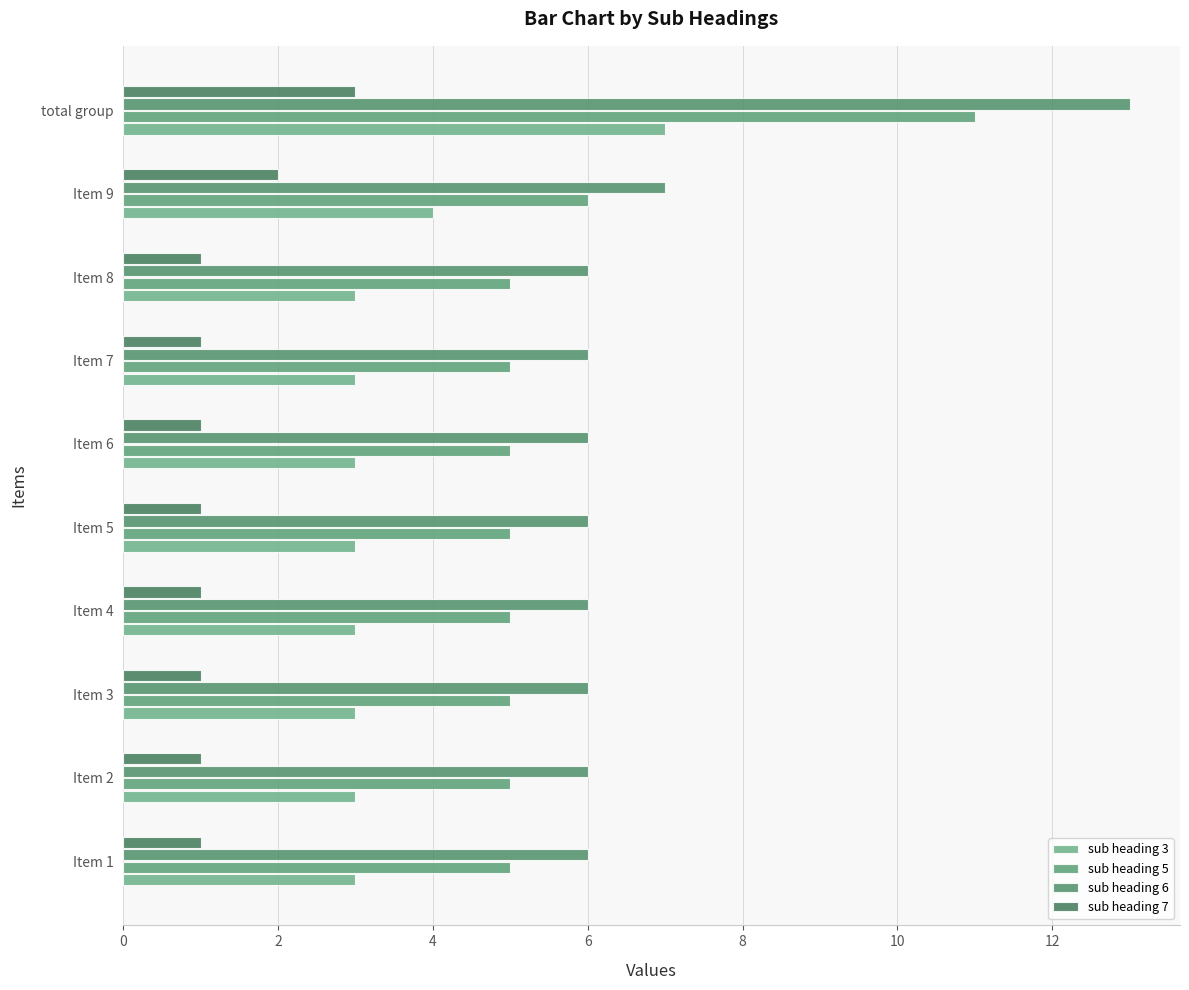

What is the value of the sub heading 3 bar at the 9th from the left?

3